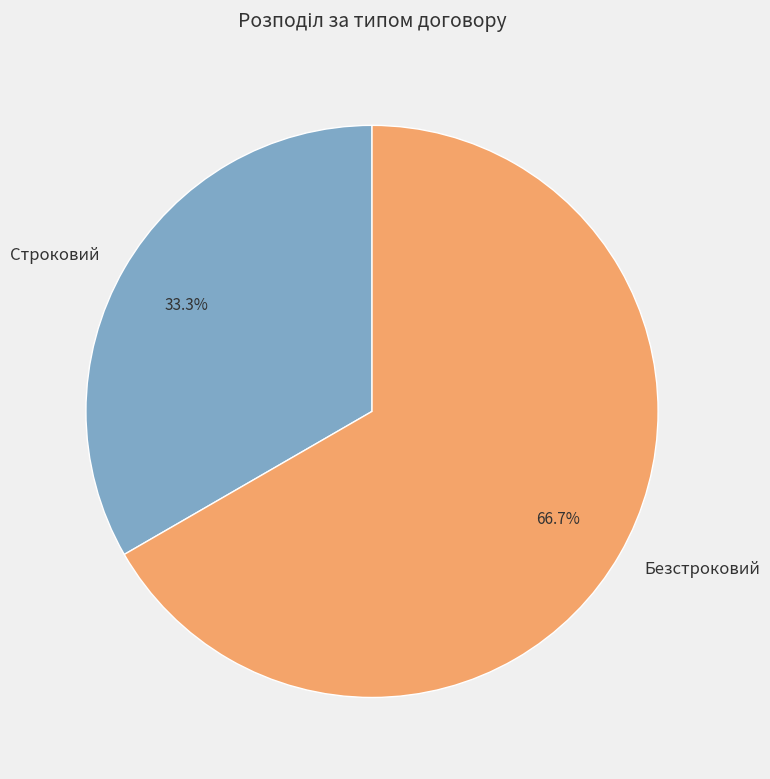

To the nearest percent, what is the difference between the Безстроковий and Строковий slice percentages?

33%